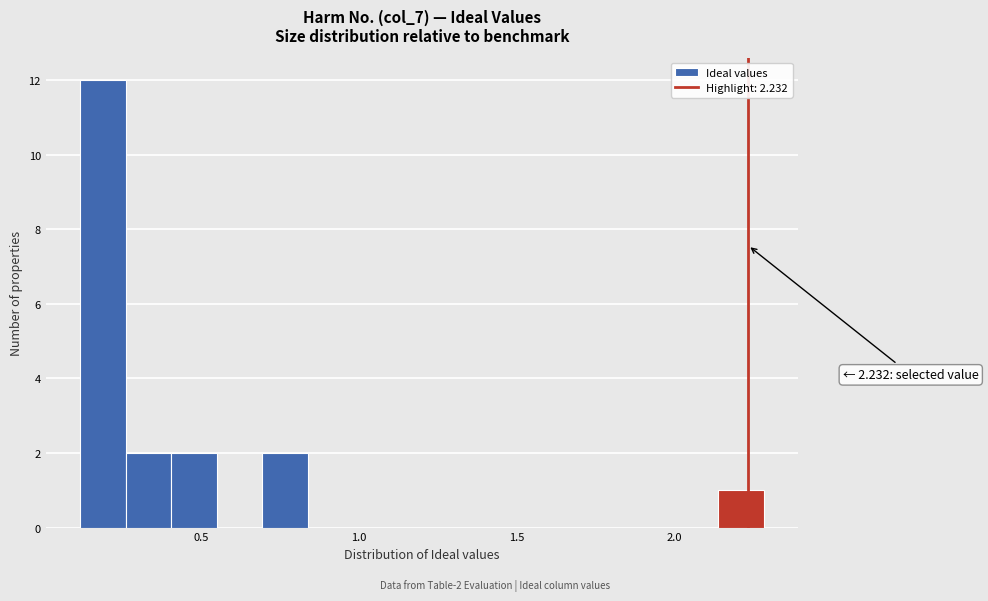

Around what value on the x-axis is the tallest bar? Give the approximate position of its centre, as read against the axis.

0.20